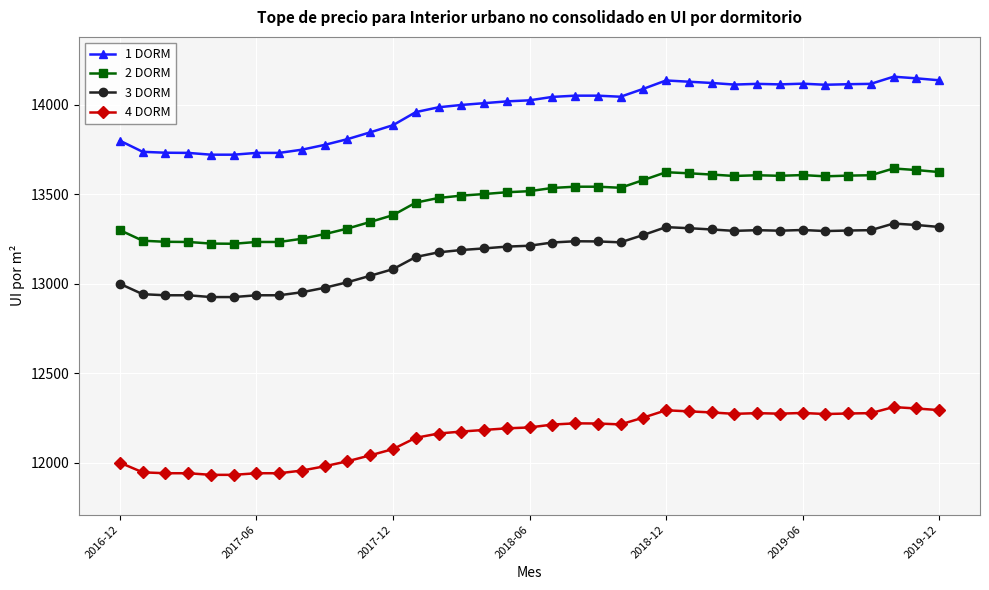

How many values in the 3 DORM series are below 13213?

18